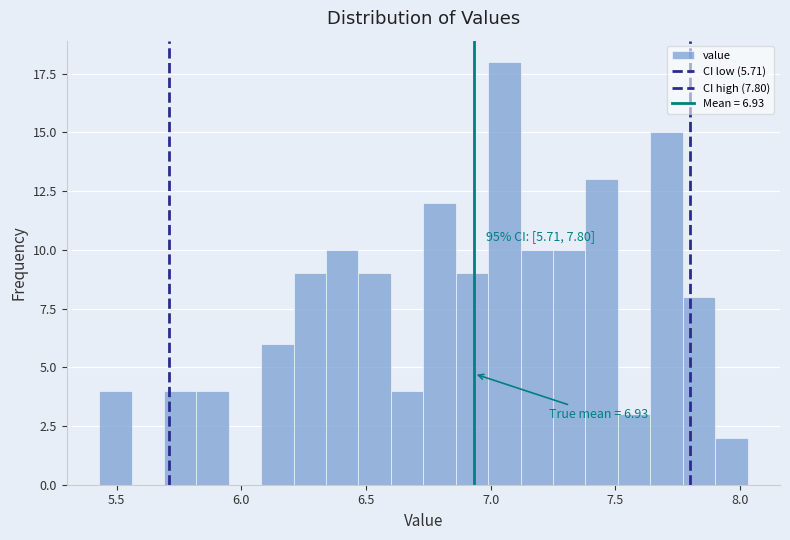

Read against the x-axis, roughly where is the centre of the tallest bar?

7.05